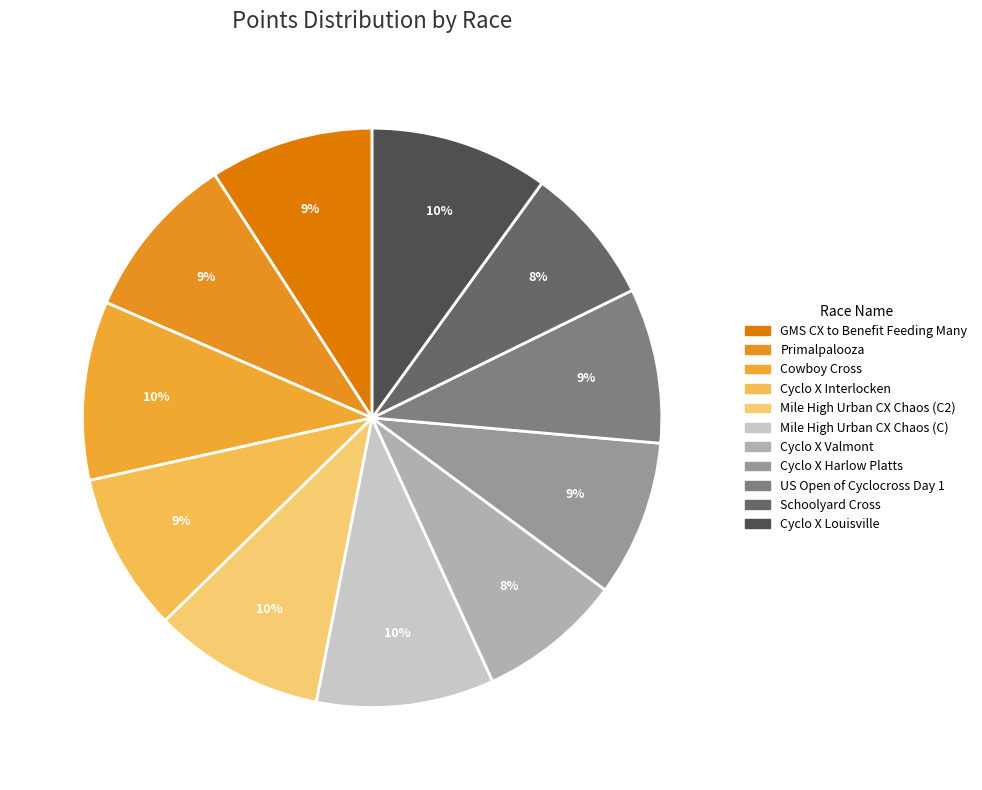

To the nearest percent, what portion does GMS CX to Benefit Feeding Many represent?

9%